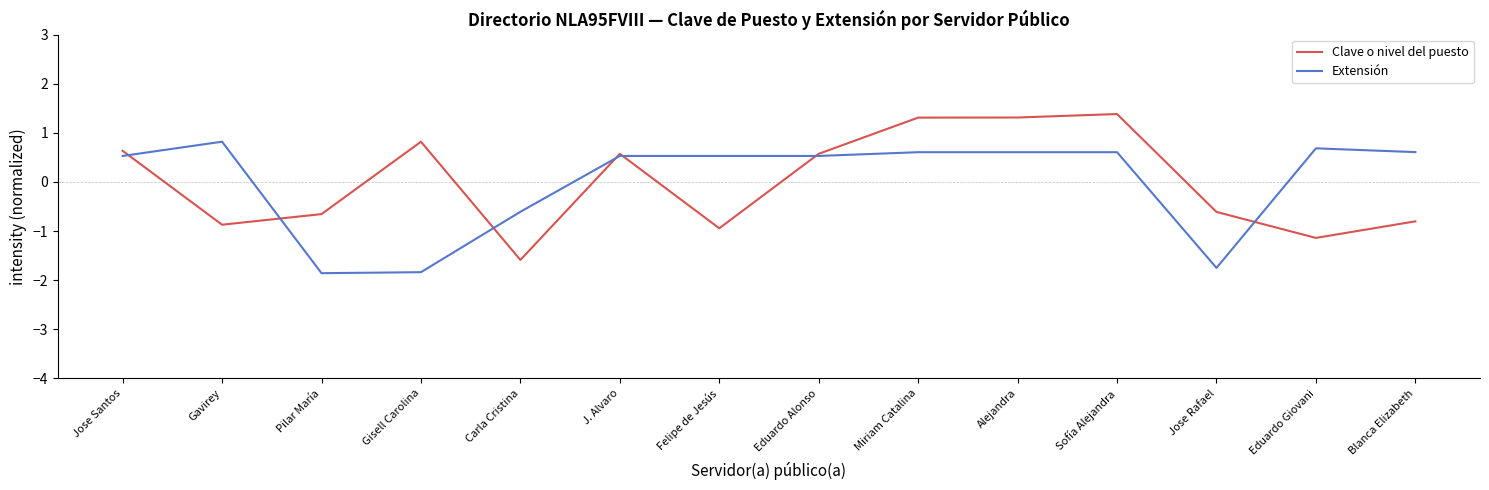

What position from the right is Eduardo Giovani?

2